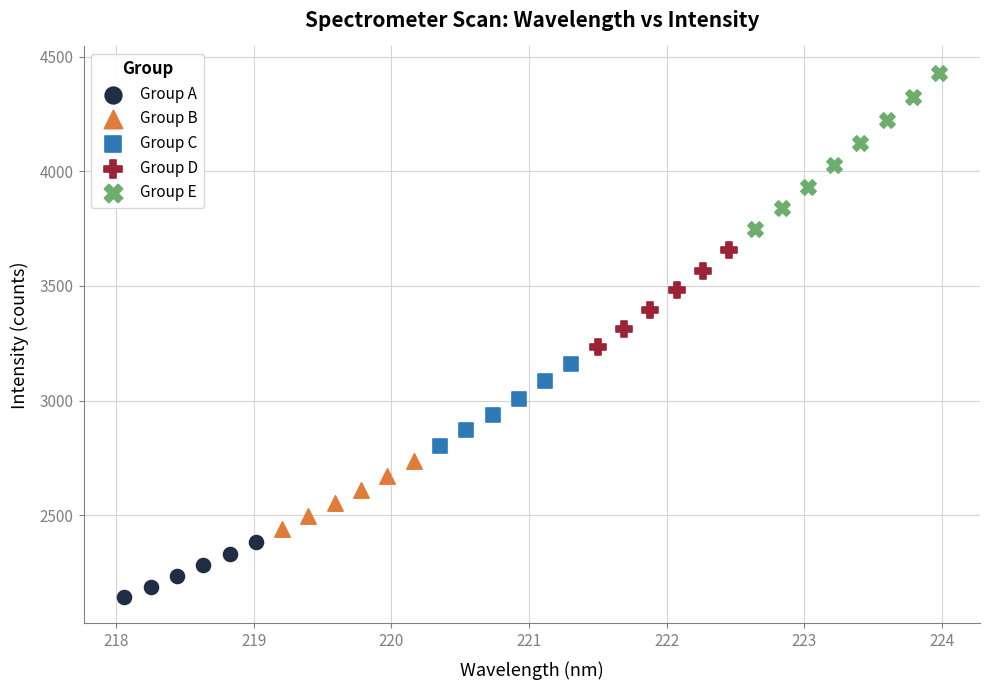

Which series contains the lowest Y value?

Group A